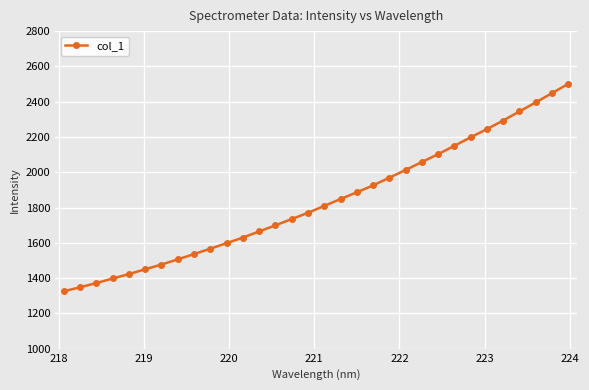

What is the greatest value displayed?

2501.0